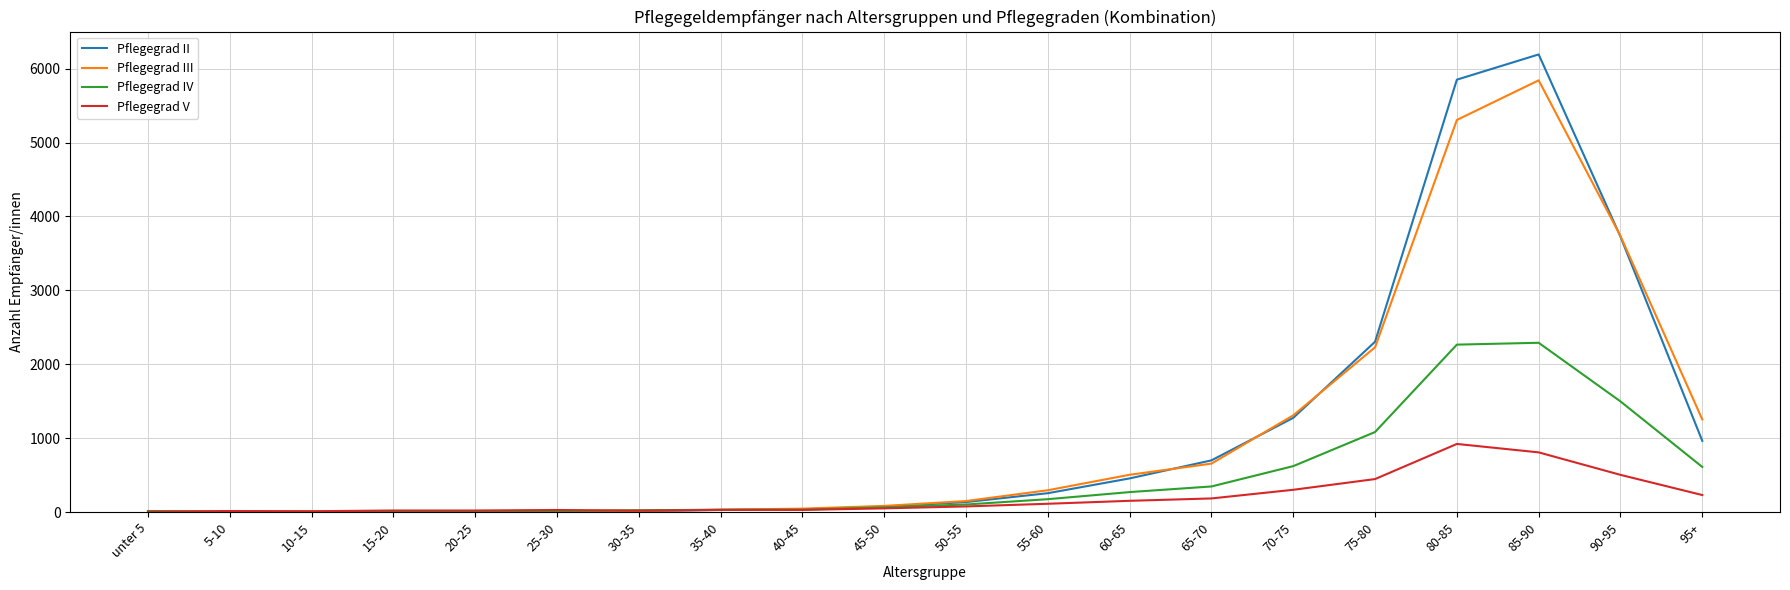

Rank the series by their maximum value, from highest to lowest.

Pflegegrad II, Pflegegrad III, Pflegegrad IV, Pflegegrad V